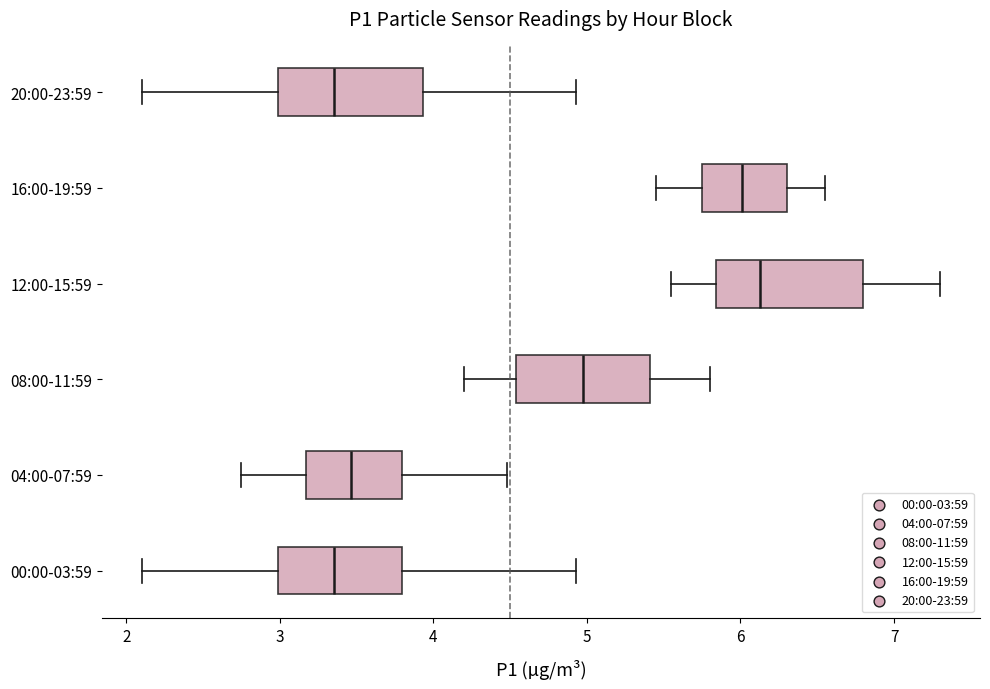

Where does the left whisker of the box for 12:00-15:59 end on the x-axis? The values are not printed on the chart, so give them approximately, as read against the axis.

5.6